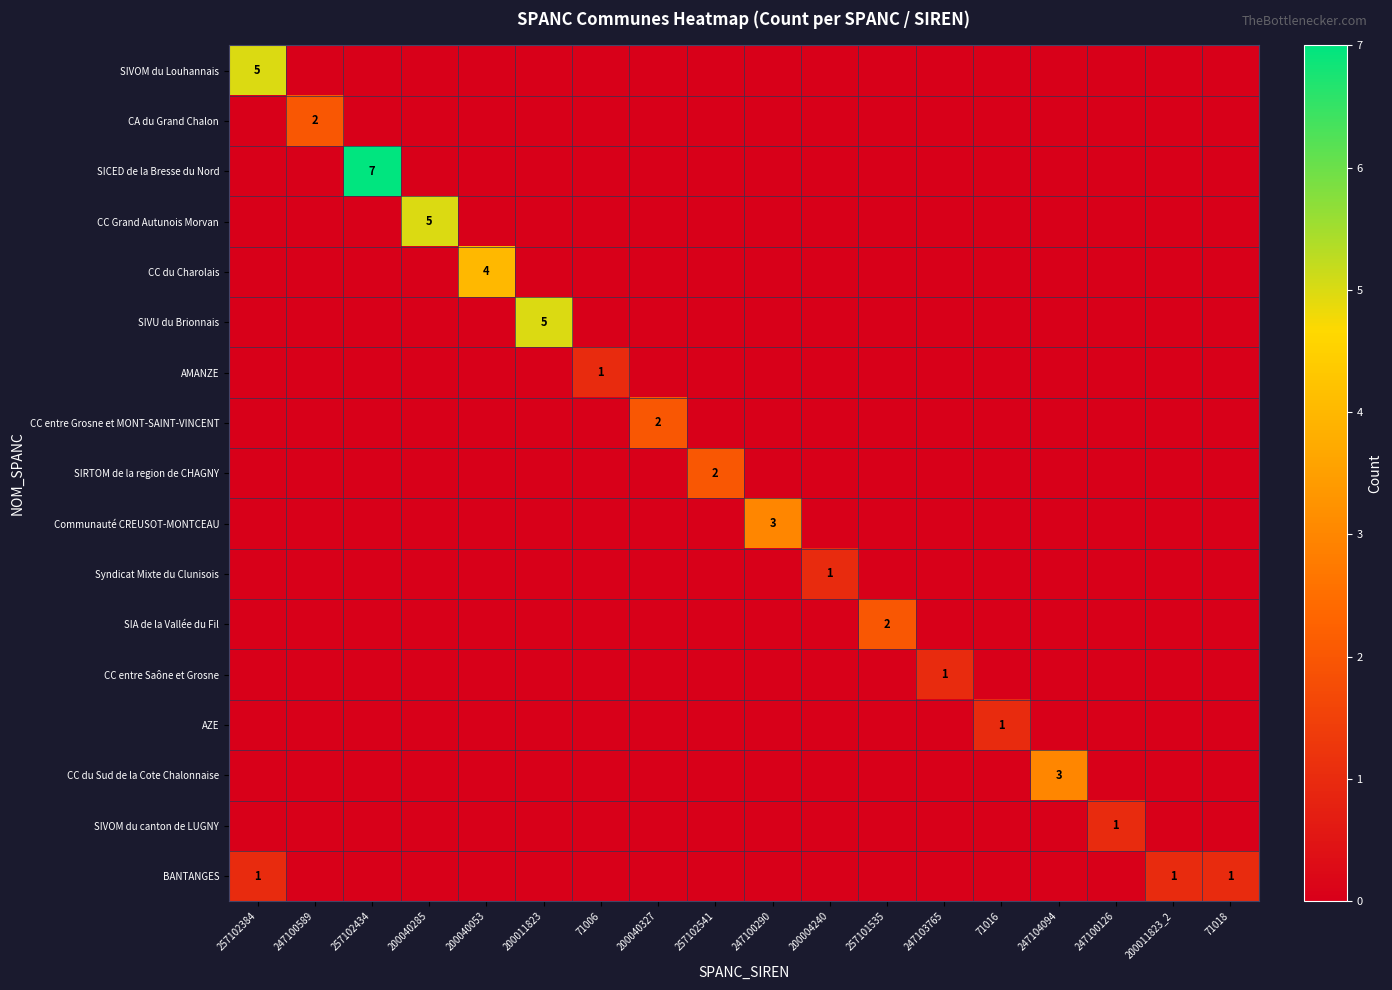

At which category is the sum across all series the highest?

257102434